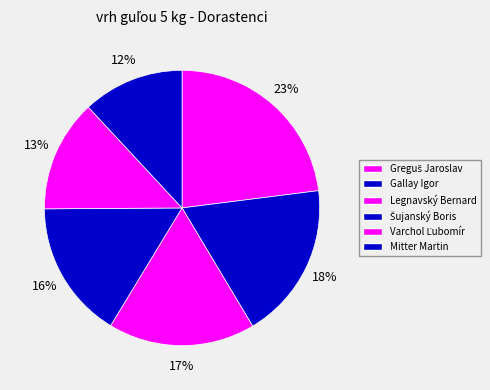

True or false: Varchol Ľubomír accounts for 6% of the total.

False